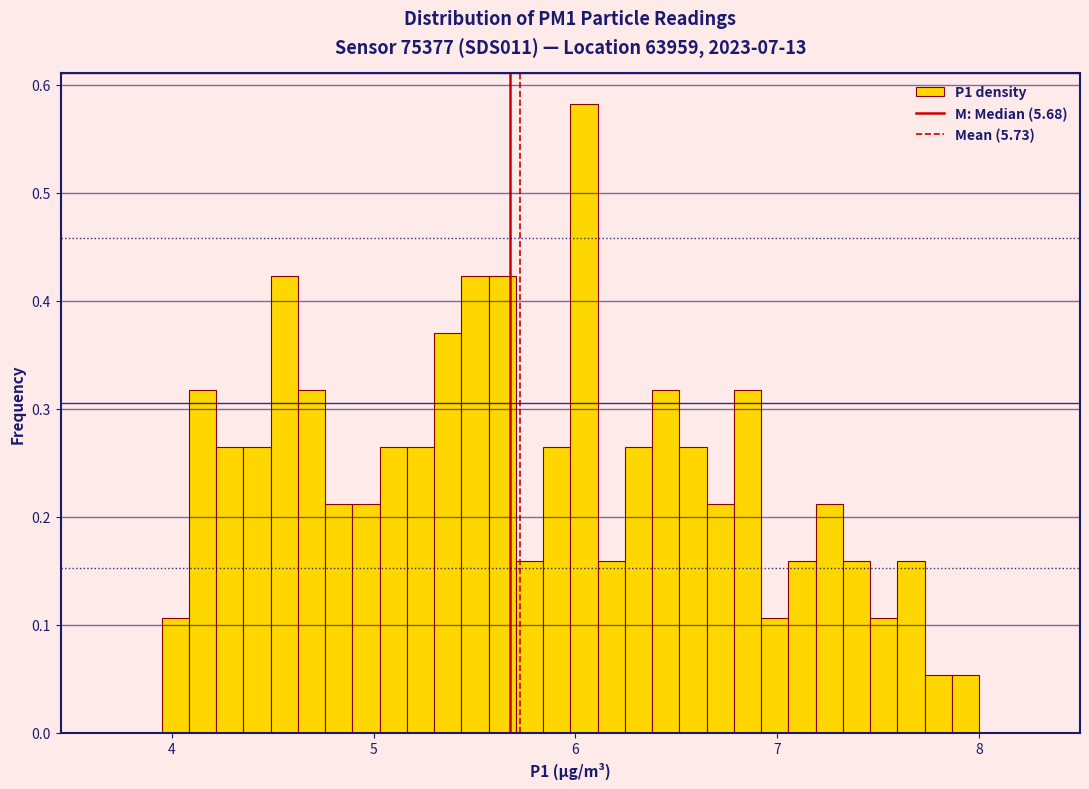

Around what value on the x-axis is the tallest bar? Give the approximate position of its centre, as read against the axis.

6.0